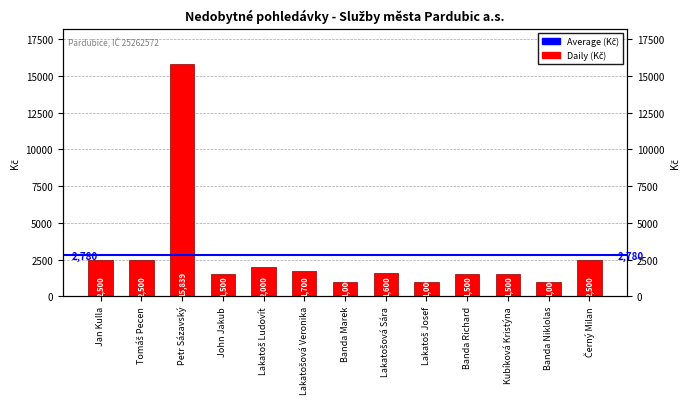

What is the value of the 11th bar from the left?

1500